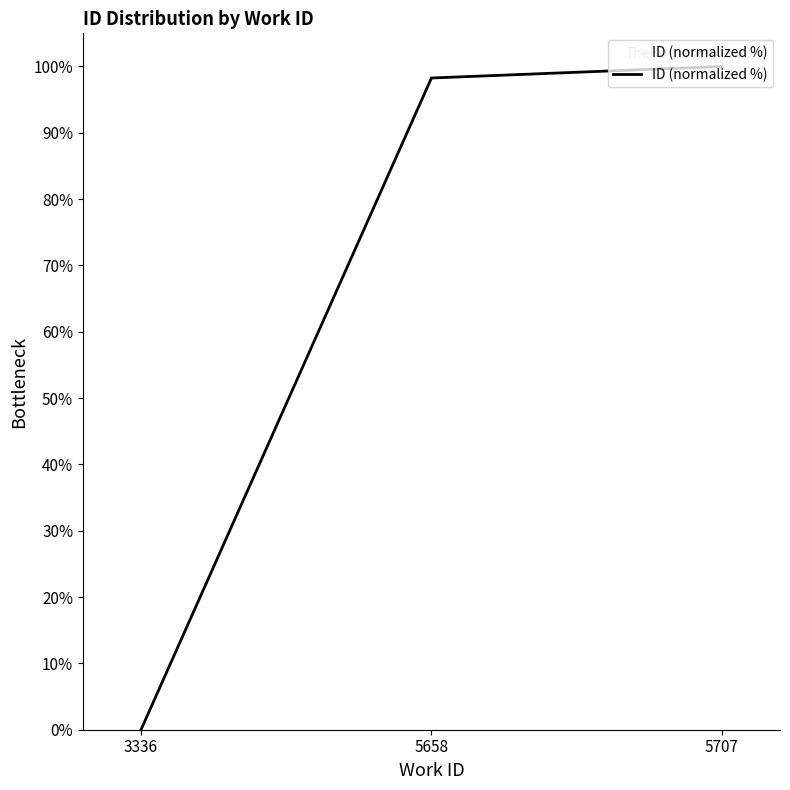

What is the difference between the maximum and second lowest values?

1.7